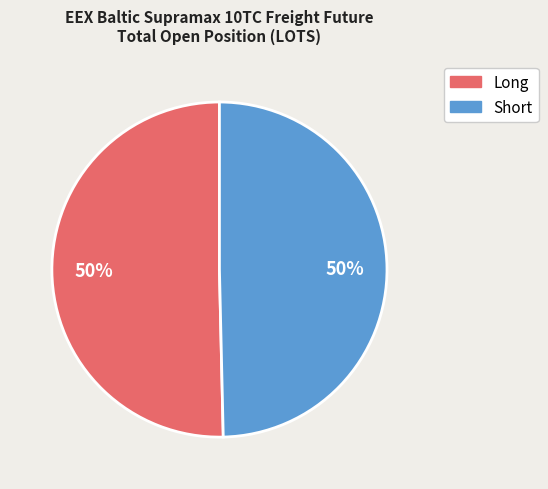

How many slices are in this pie chart?

2